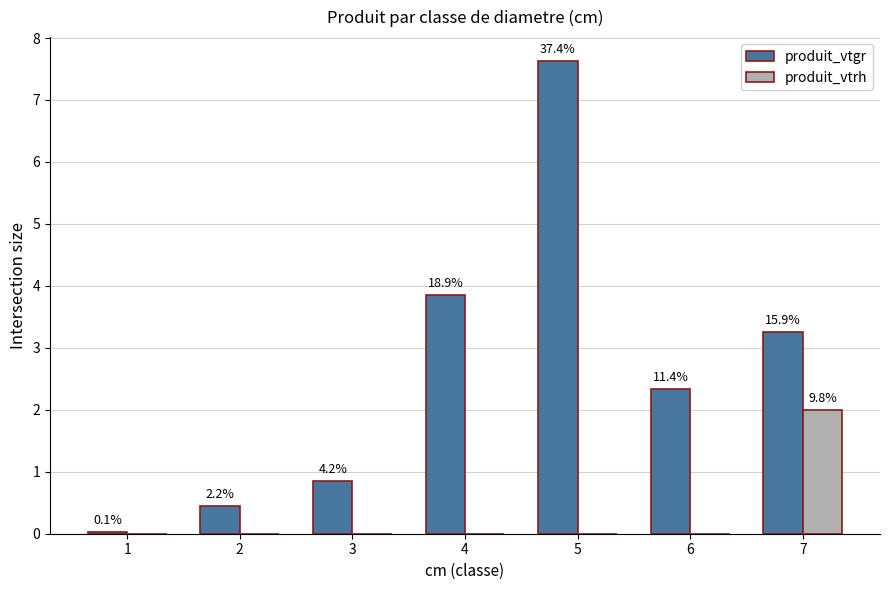

What is the spread (max minus min) of values at 7?

1.3